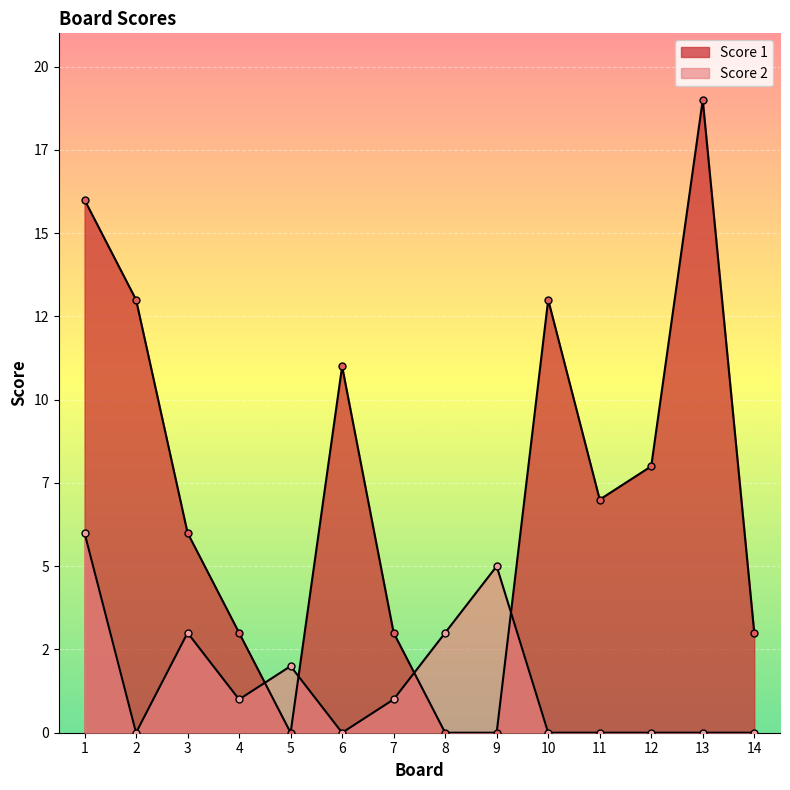

What is the value of the Score 2 point at the 4th from the left?

1